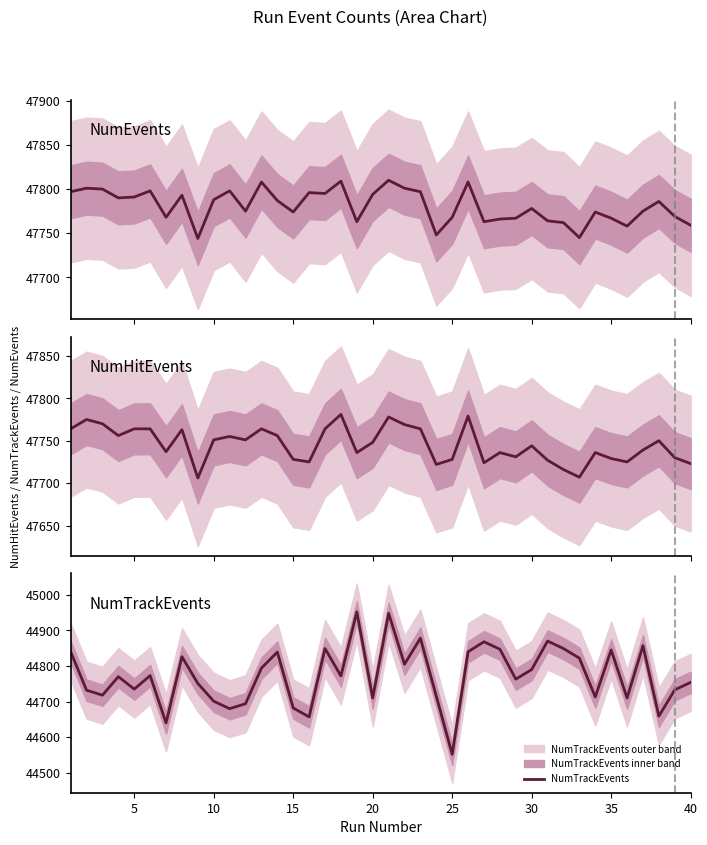

True or false: NumTrackEvents has a value of 44682 at 15.

True